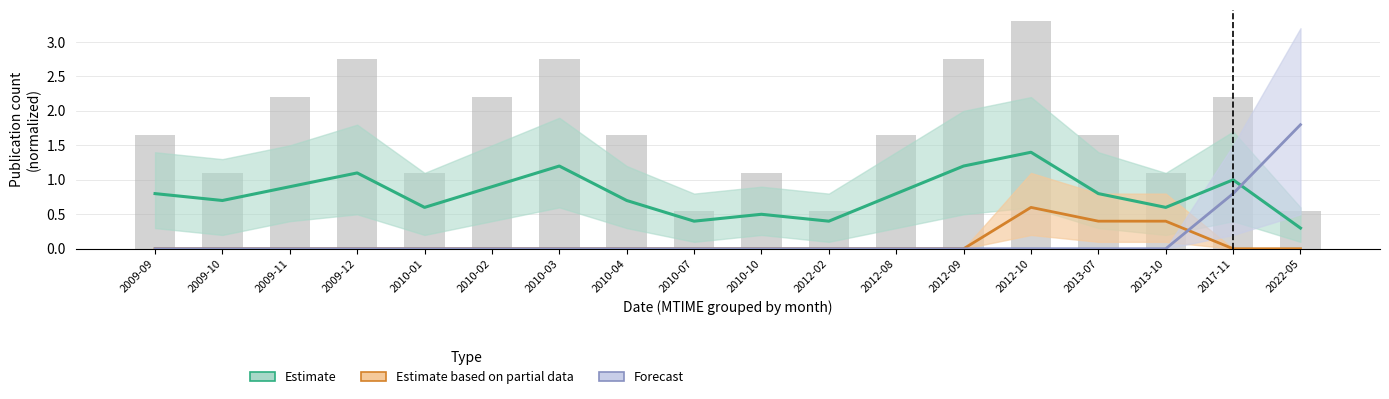

Is it true that Estimate based on partial data equals -0.2 at 2012-08?

False